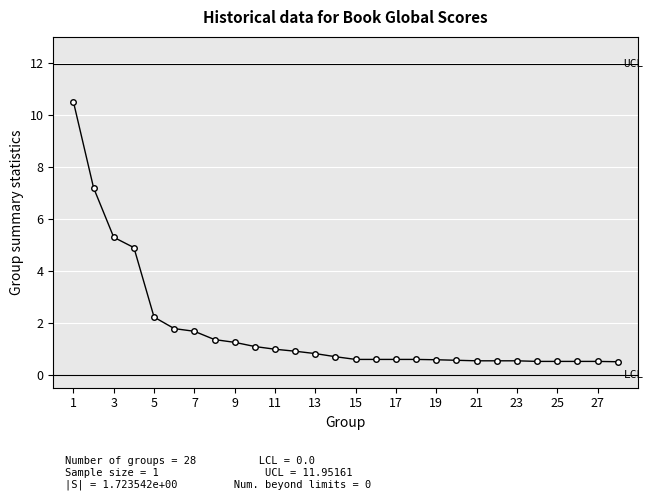

What is the average value?

1.7